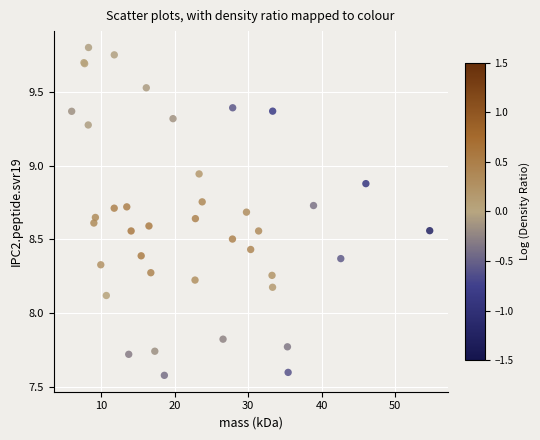

What Y value in the scatter plot is closest to 8?

8.1